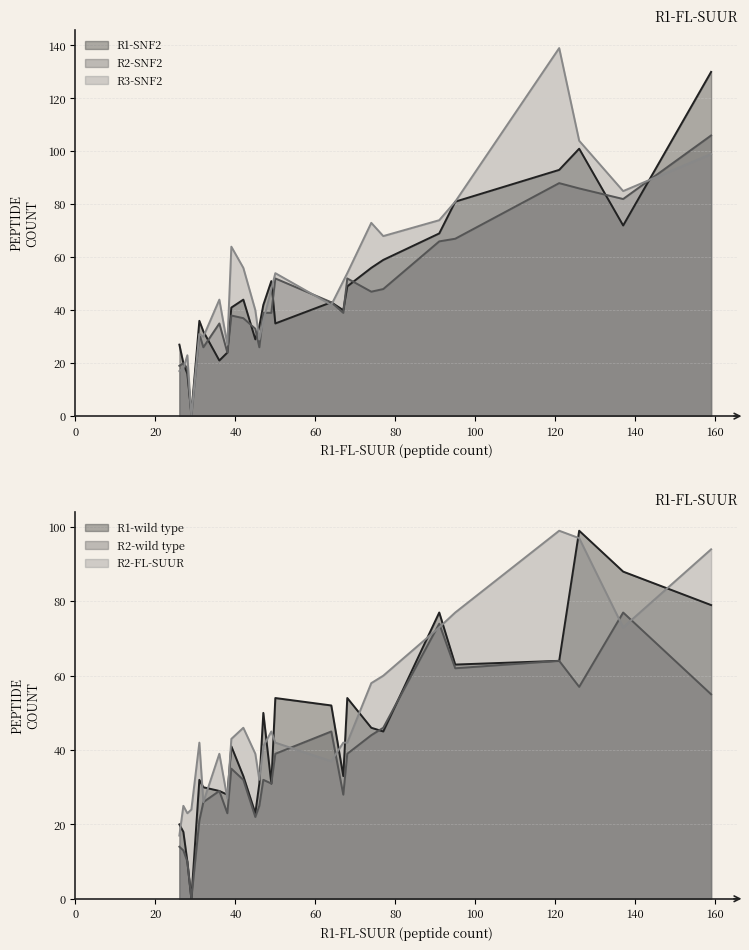

List the series in order of their peak value, highest first.

R3-SNF2, R1-SNF2, R2-SNF2, R1-wild type, R2-FL-SUUR, R2-wild type